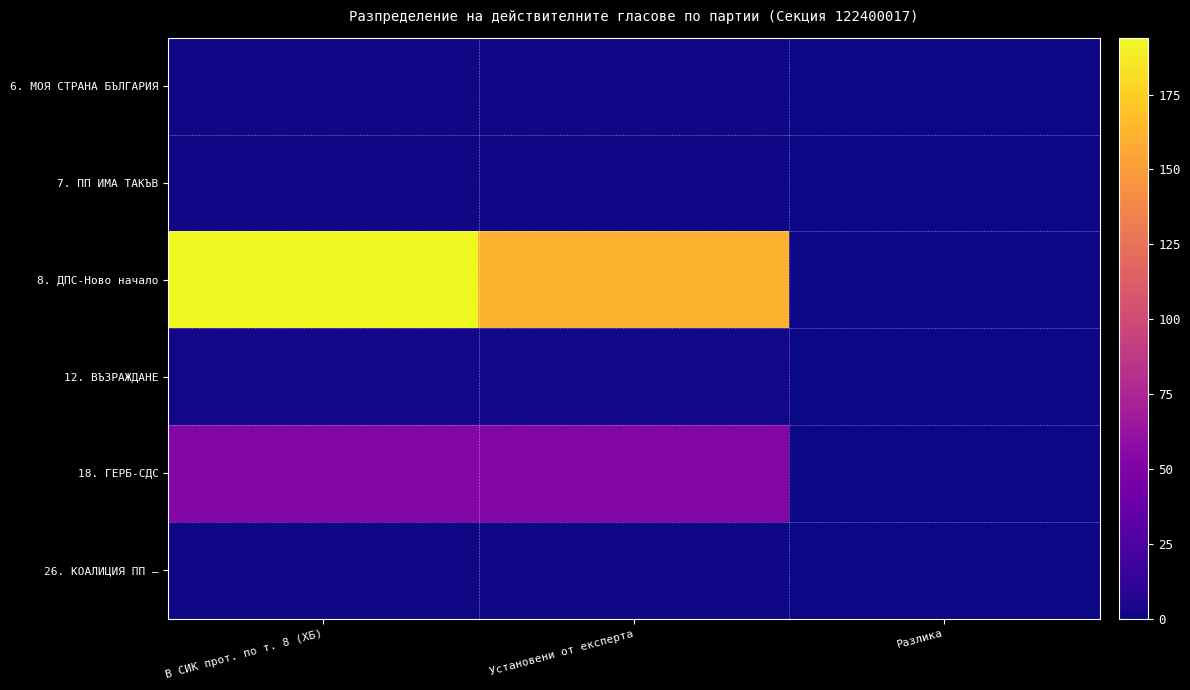

Rank the series by their maximum value, from highest to lowest.

8. ДПС-Ново начало, 18. ГЕРБ-СДС, 12. ВЪЗРАЖДАНЕ, 6. МОЯ СТРАНА БЪЛГАРИЯ, 7. ПП ИМА ТАКЪВ, 26. КОАЛИЦИЯ ПП –